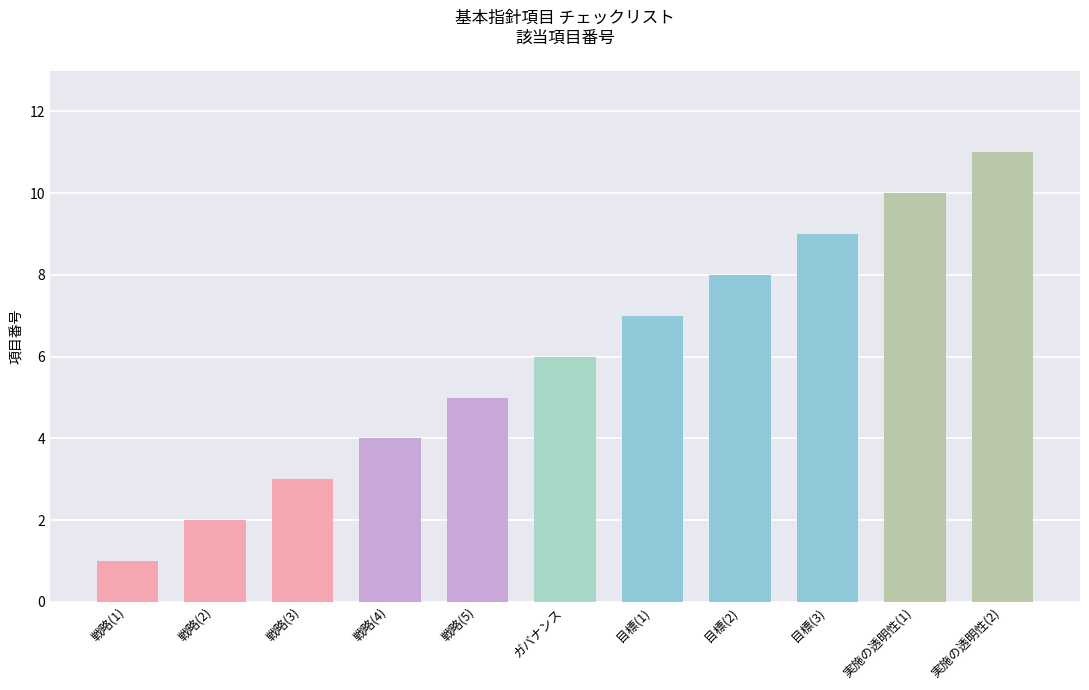

What is the minimum value shown in the chart?

1